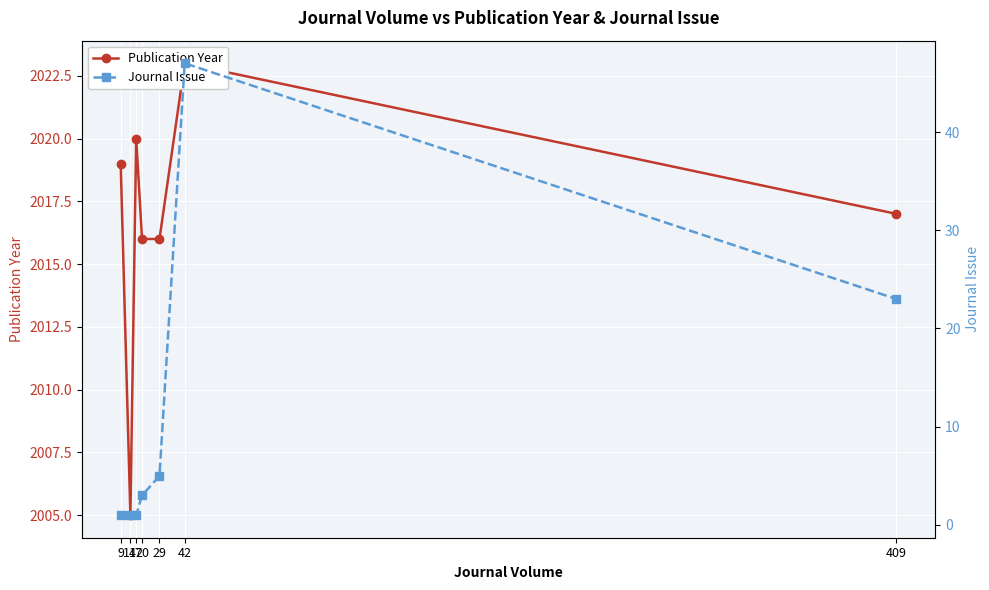

Where does the Journal Issue series first go above 3?

29